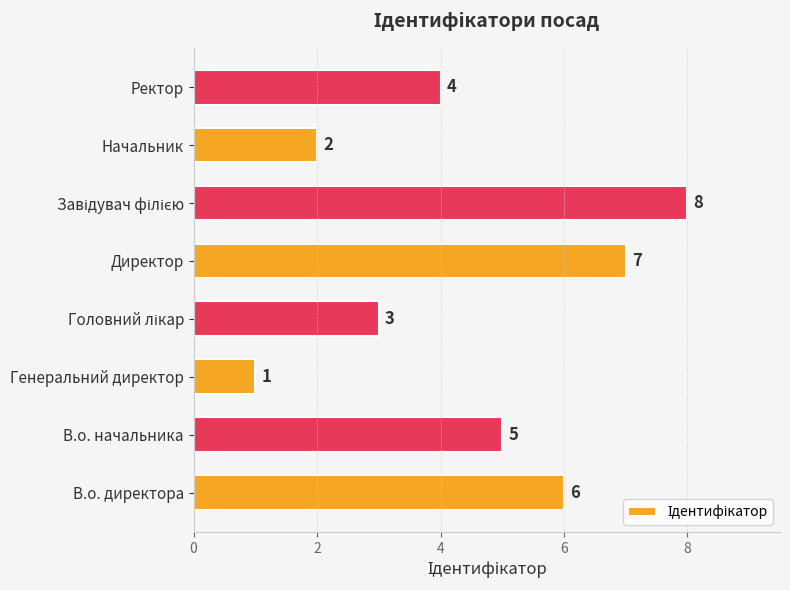

What is the difference between the second highest and second lowest values?

5